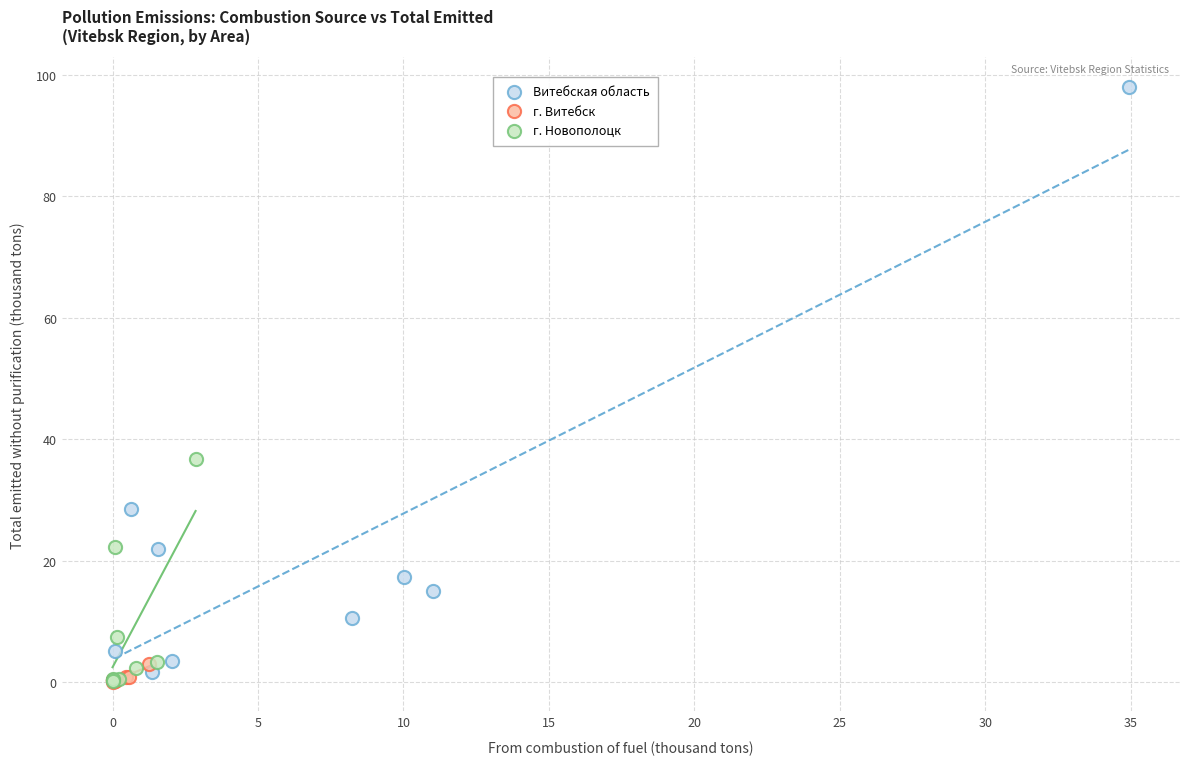

Which series has the largest Y range (max minus min)?

Витебская область